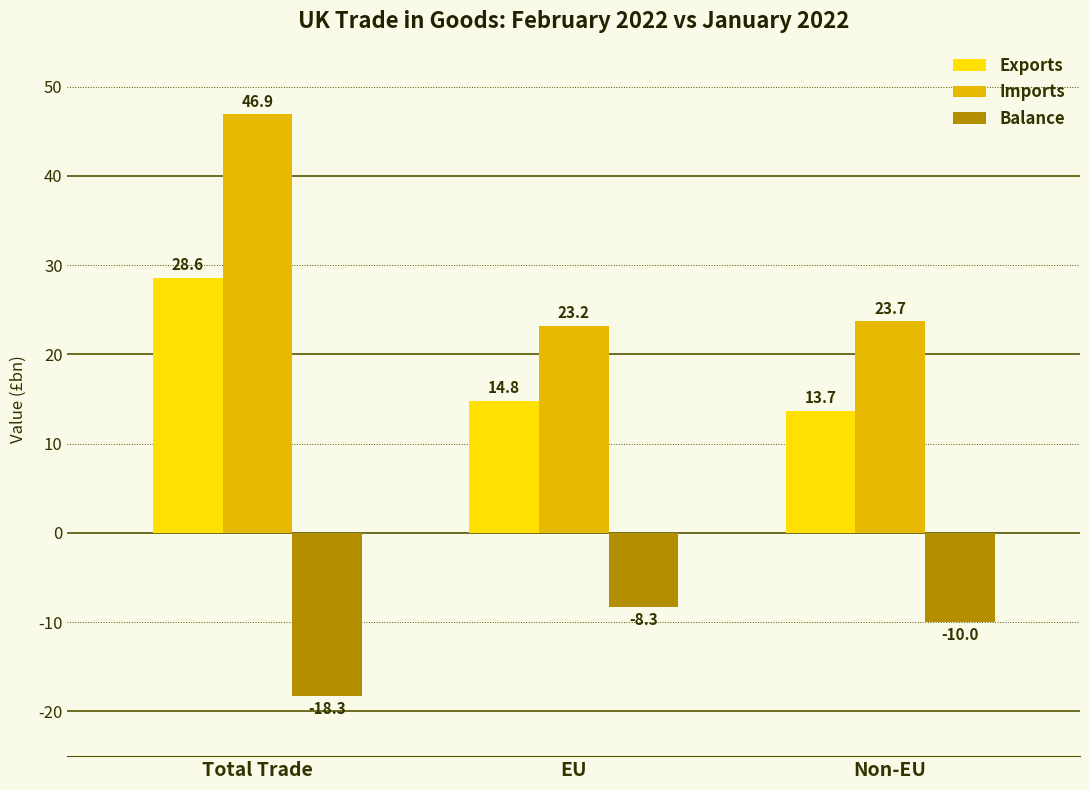

At which category does the chart reach its minimum across all series?

Total Trade